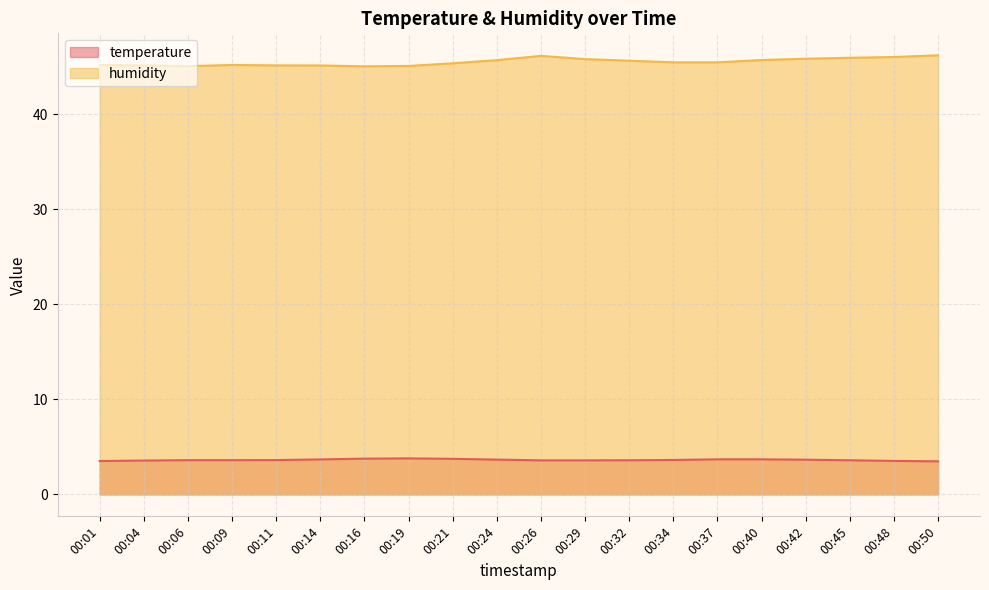

Rank the categories by temperature value from lowest to highest.

00:50, 00:01, 00:48, 00:04, 00:26, 00:29, 00:32, 00:45, 00:06, 00:09, 00:11, 00:34, 00:42, 00:24, 00:14, 00:37, 00:40, 00:21, 00:16, 00:19